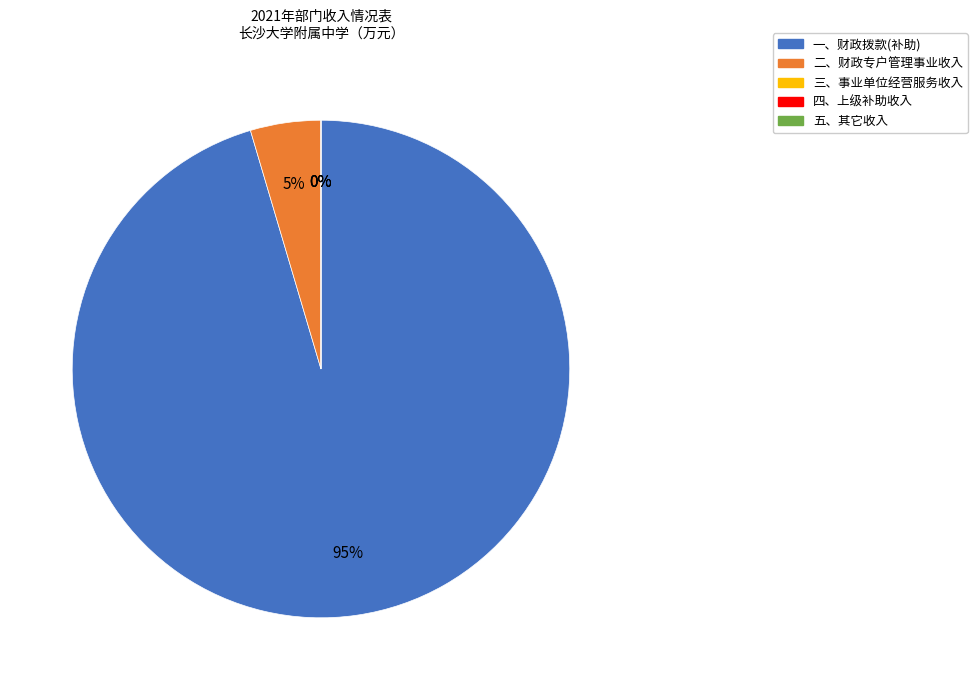

To the nearest percent, what is the difference between the largest and smallest slice percentages?

95%